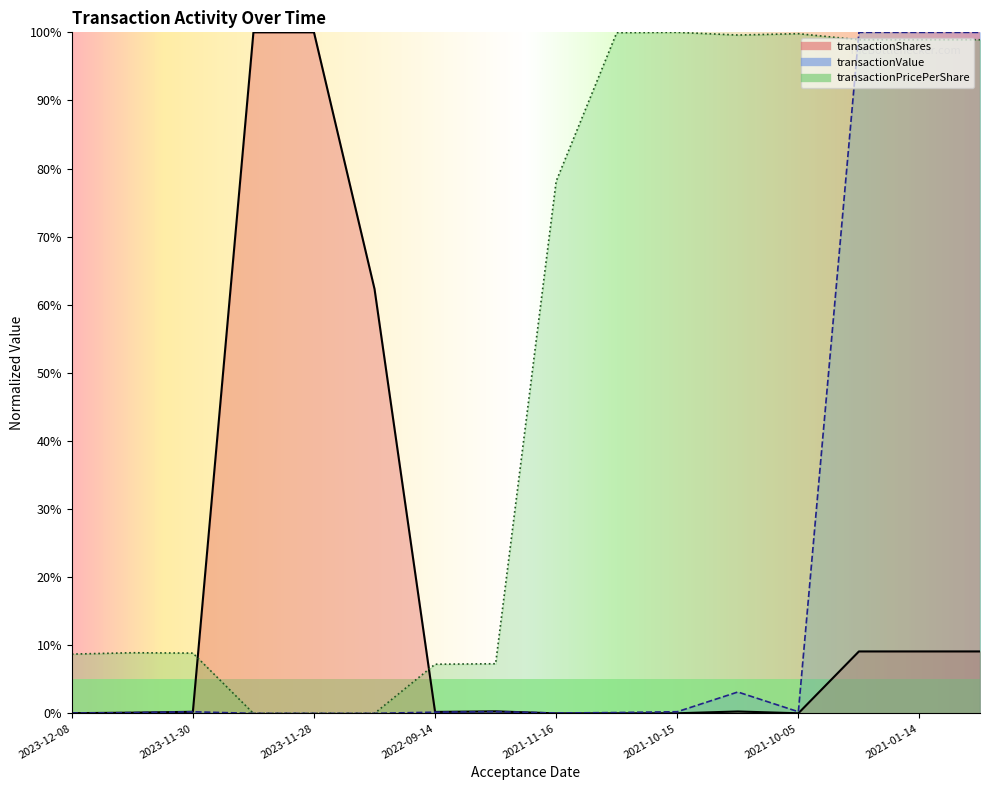

What is the label of the 5th point from the right?

2021-10-05